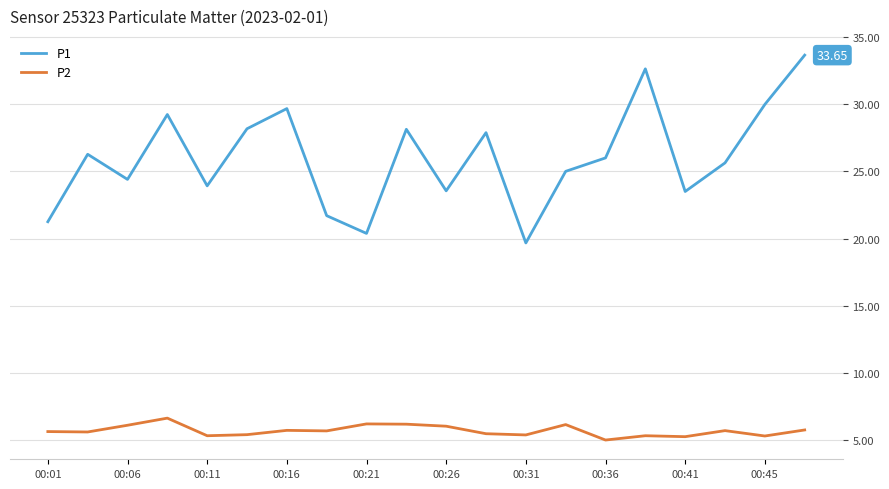

List the series in order of their peak value, lowest first.

P2, P1